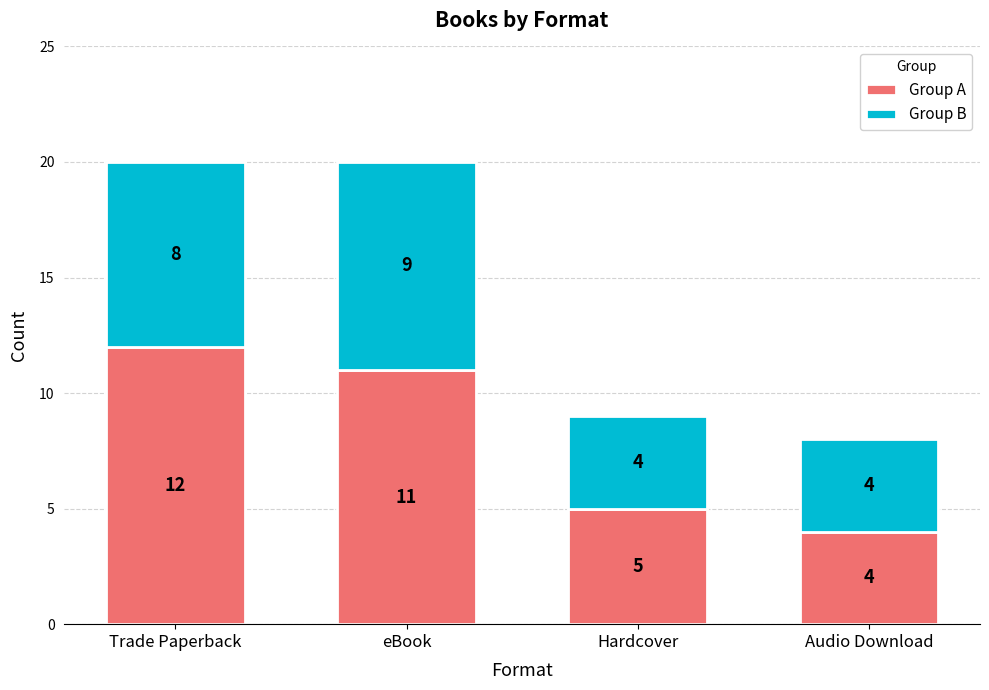

What is the average value of the Group A series?

8